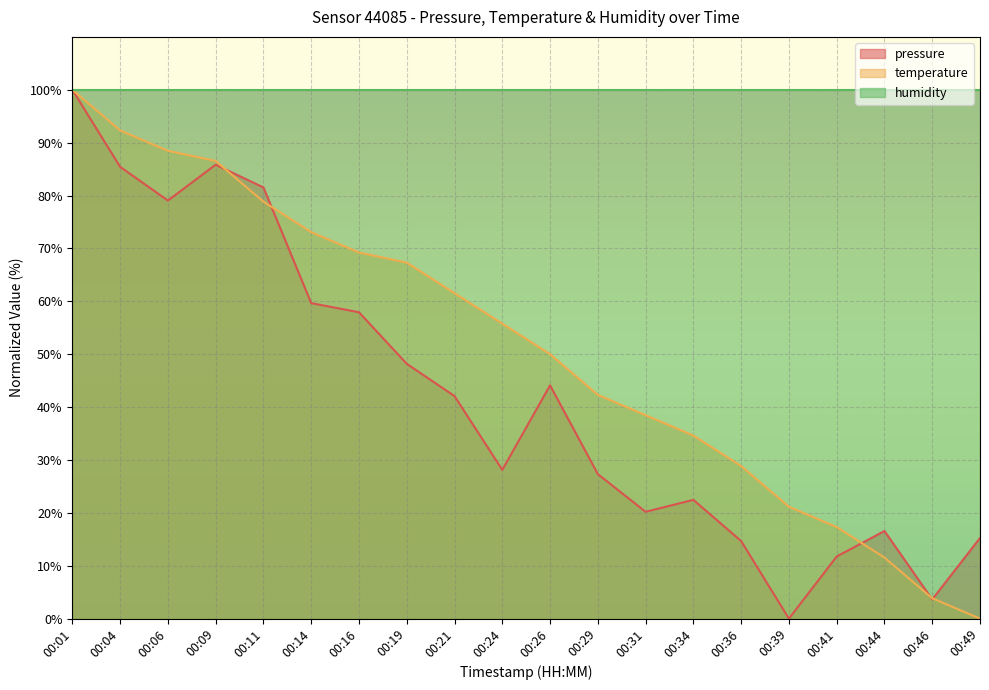

Which series changed the most between 00:04 and 00:26?

temperature